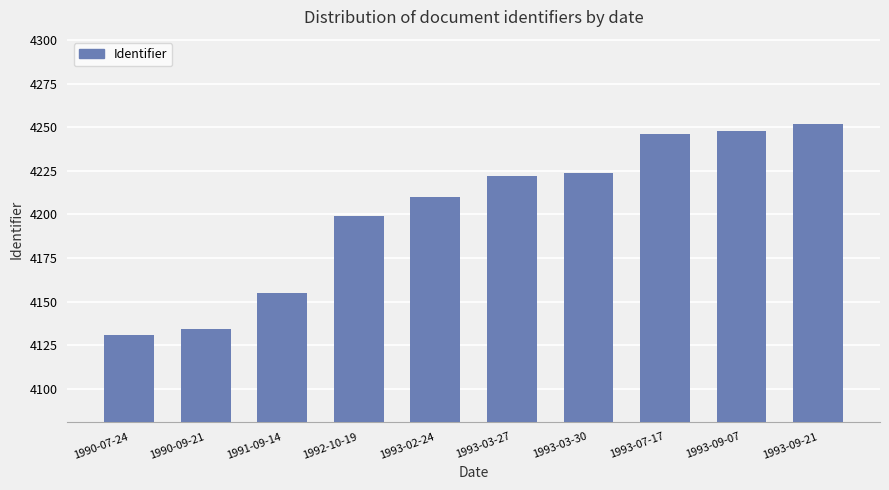

What is the sum of the values at 1990-09-21 and 1990-07-24?

8265